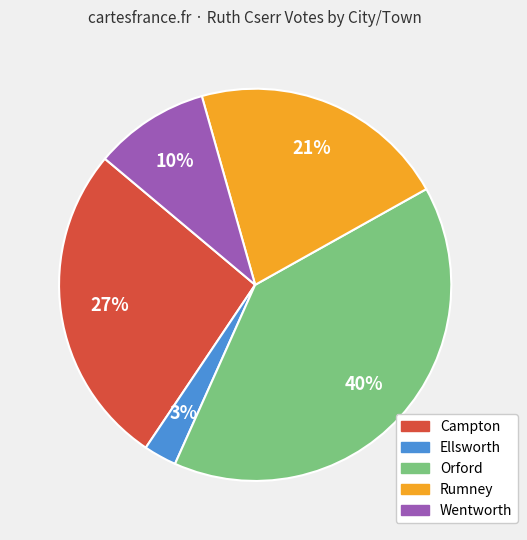

Count the number of slices in the pie.

5